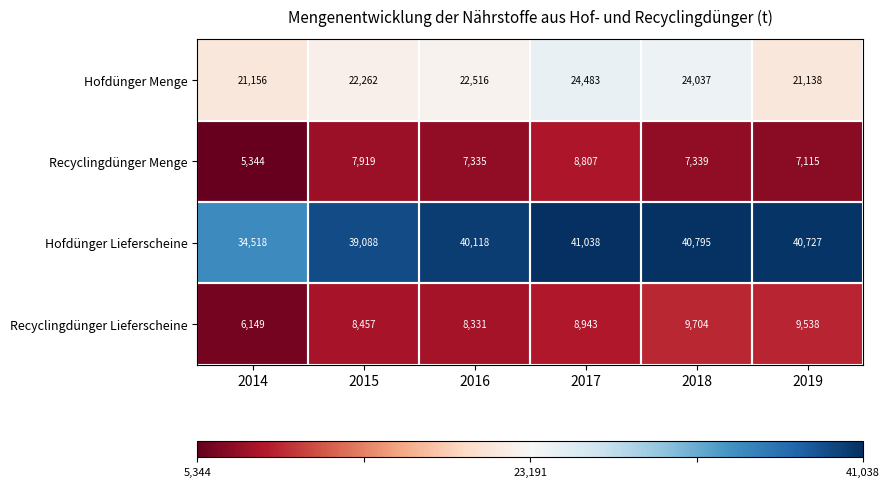

What is the difference between the maximum and second lowest values in the Recyclingdünger Menge series?

1692